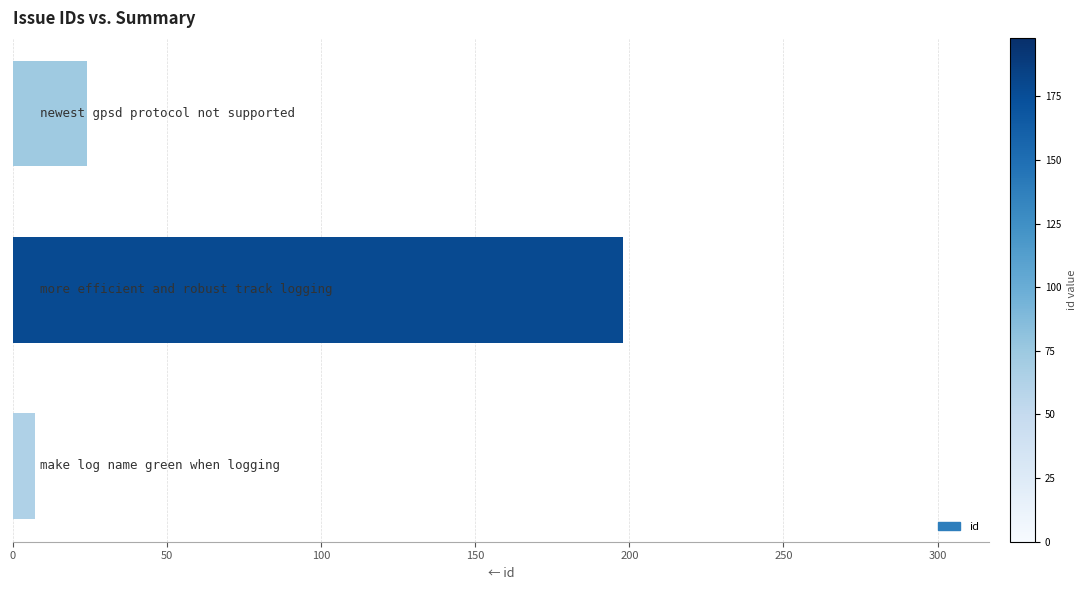

What is the difference between the maximum and second lowest values?

174